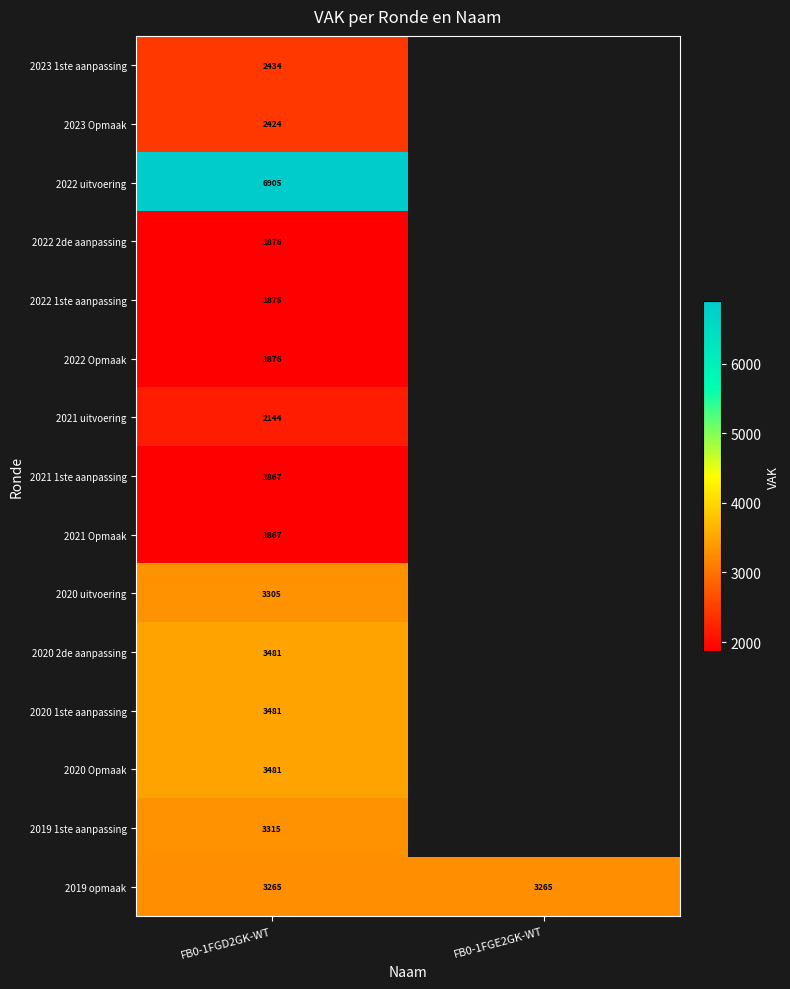

What is the difference between the highest and lowest values at FB0-1FGD2GK-WT?

5038